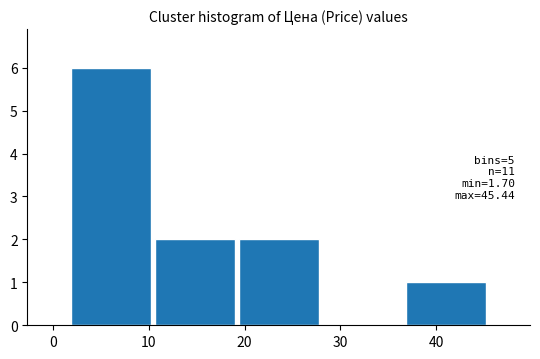

Which range on the x-axis has the tallest bar?

2 to 10